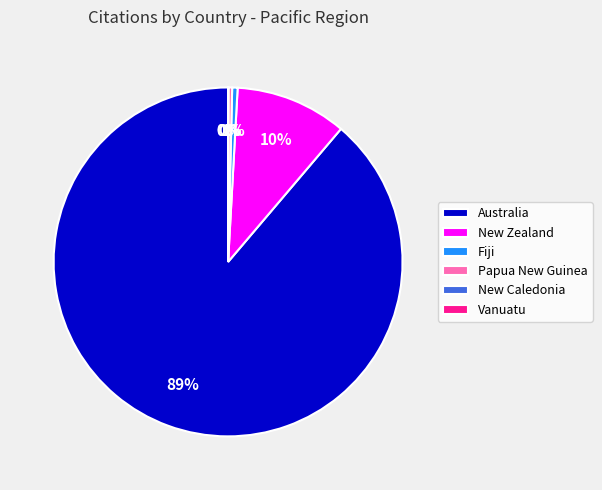

Do New Zealand and Papua New Guinea together represent more than half of the pie?

No